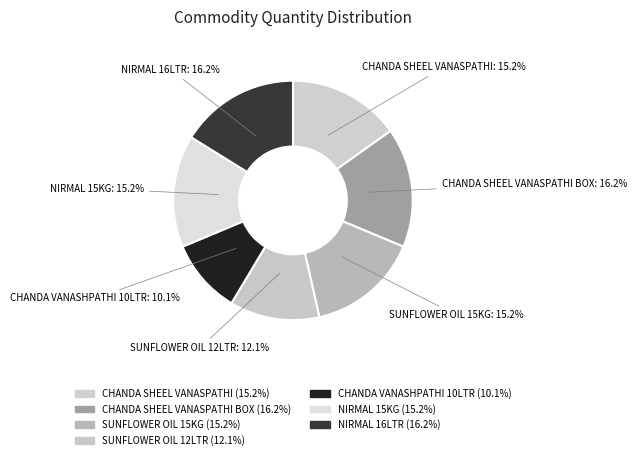

How many segments does this pie chart have?

7